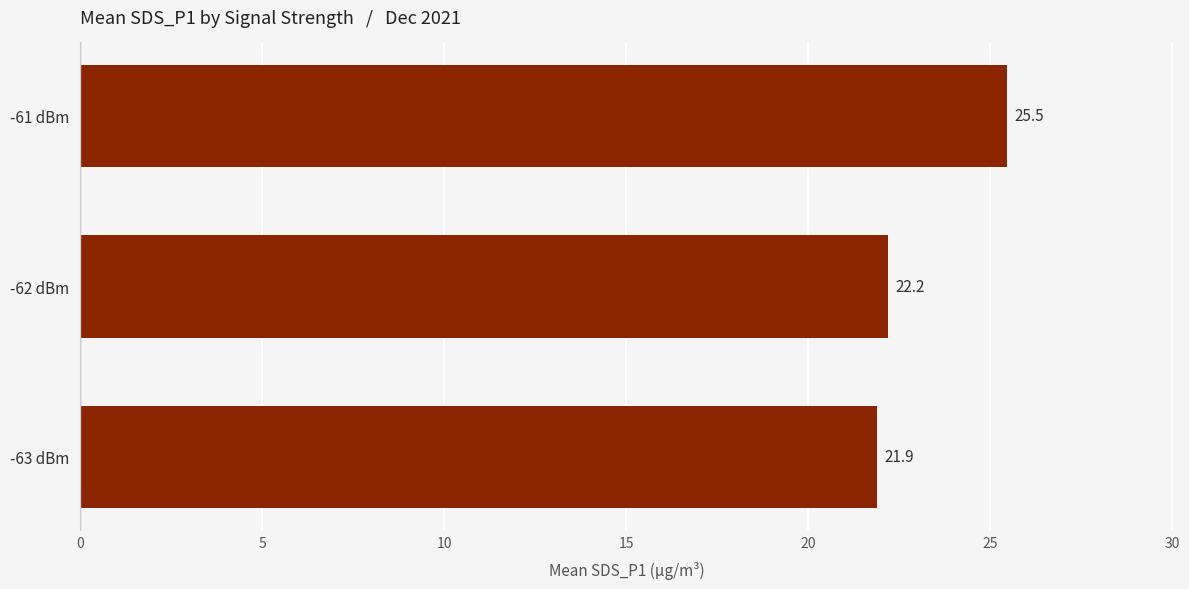

Reading top to bottom, list all the values displayed in this chart.

25.5	22.2	21.9